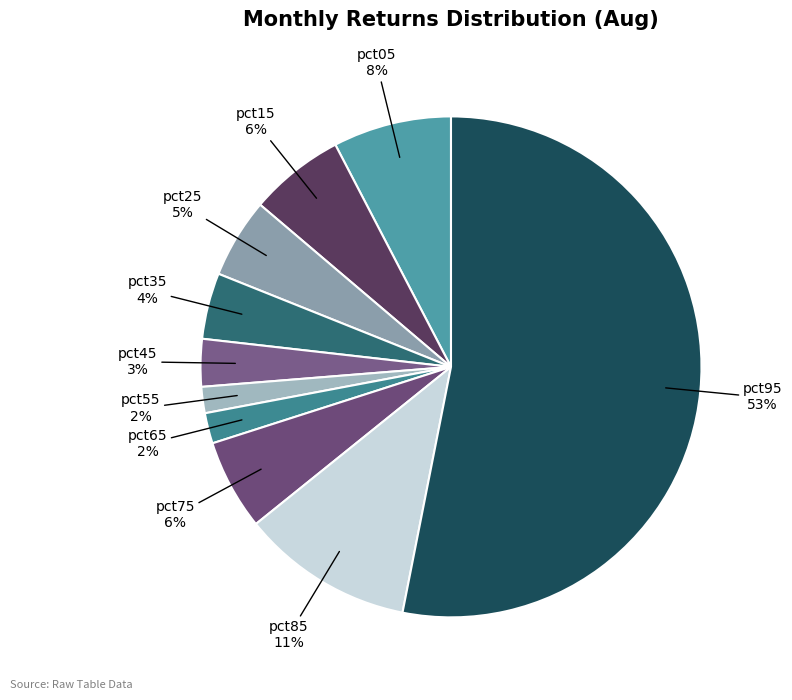

How many segments does this pie chart have?

10